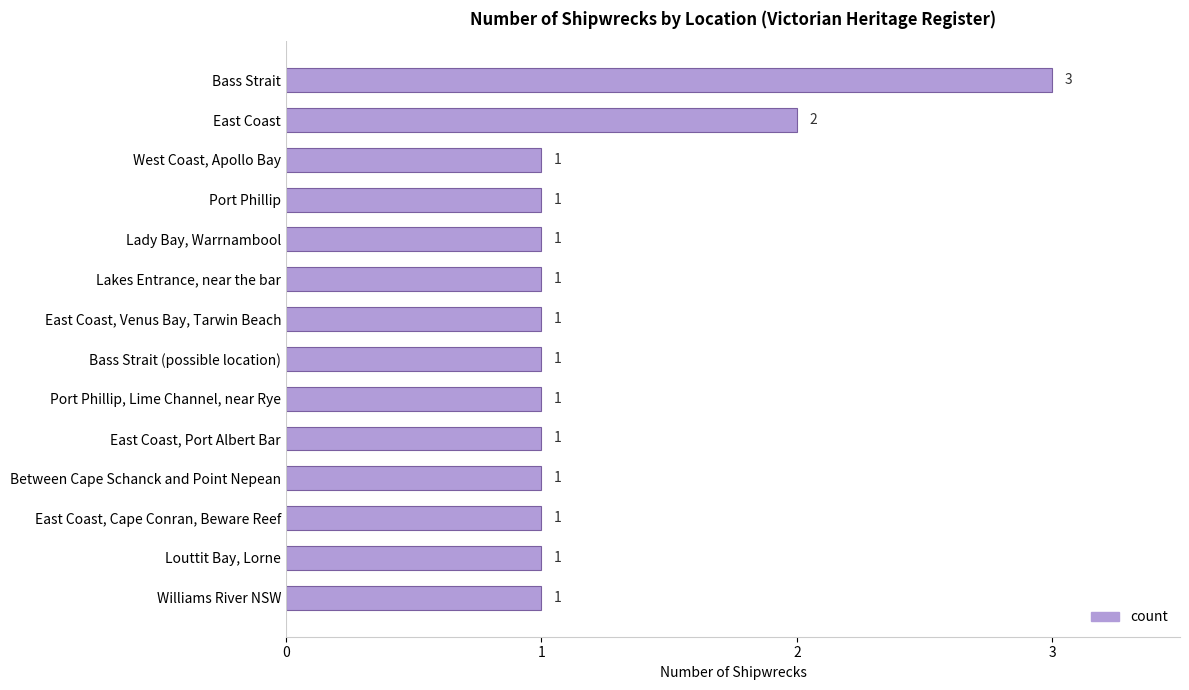

Does the chart contain stacked bars?

No